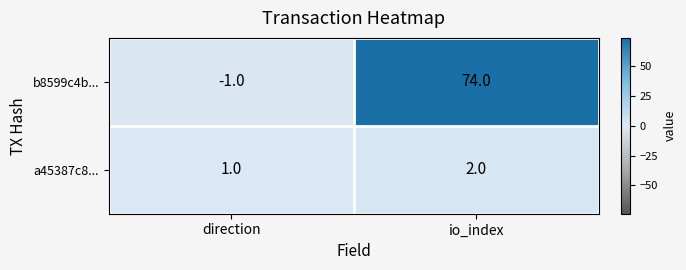

At how many categories does at least one series exceed 72?

1